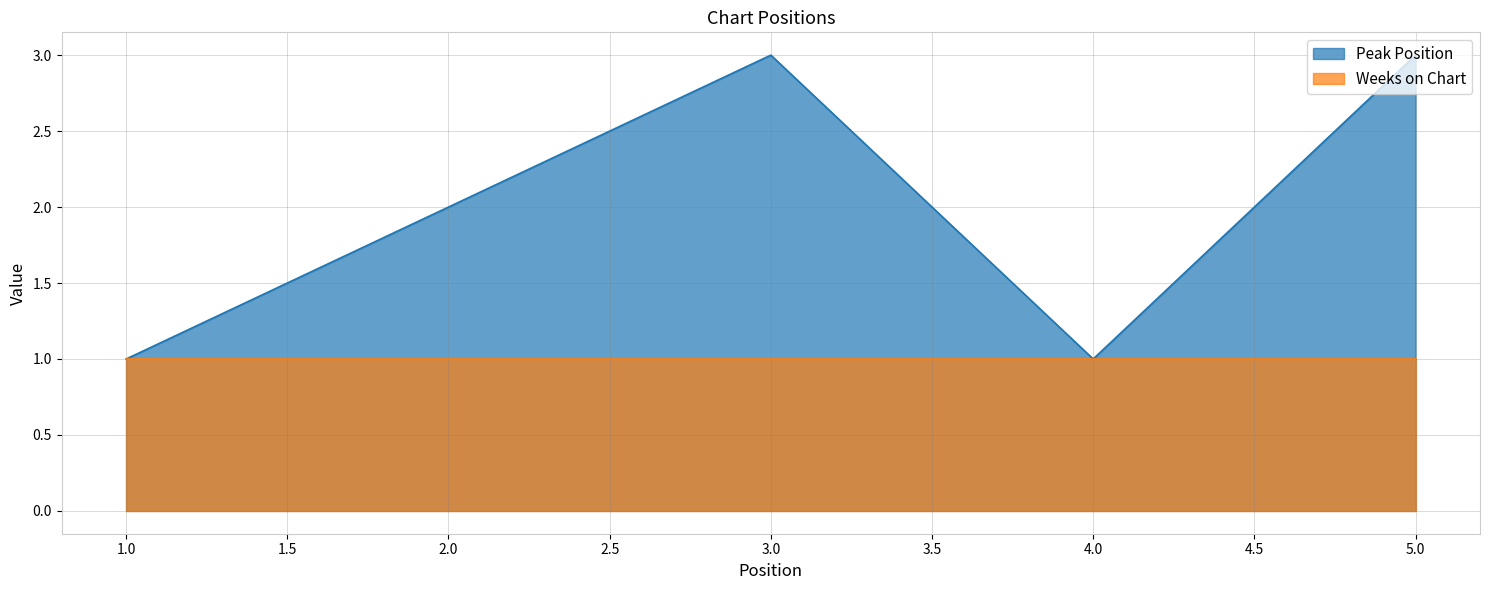

How many interior local peaks (higher than both neighbors) does the data have?

1